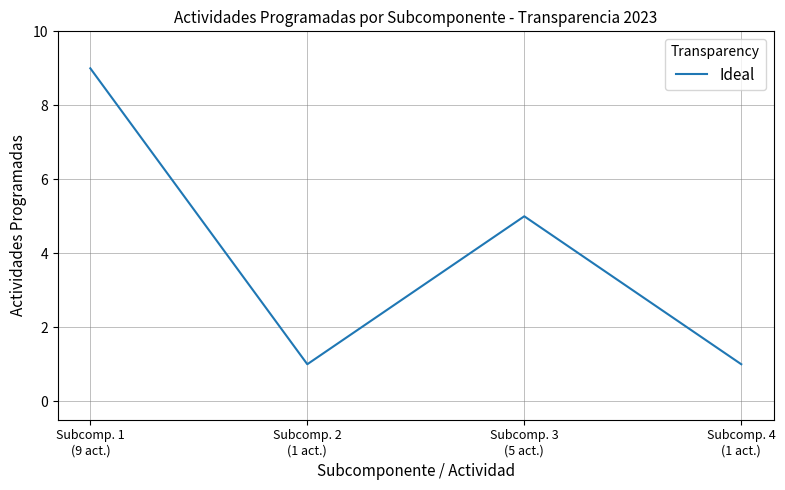

What is the greatest value displayed?

9